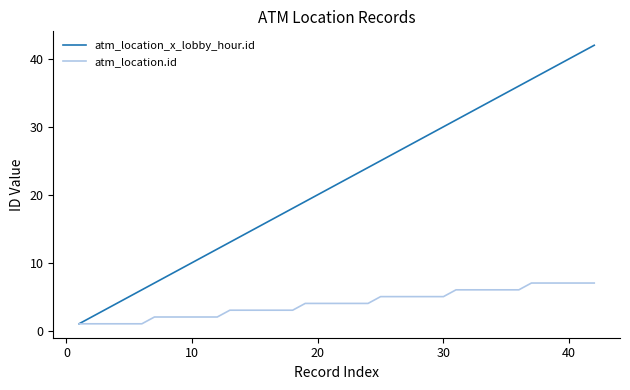

Rank the series by their maximum value, from lowest to highest.

atm_location.id, atm_location_x_lobby_hour.id